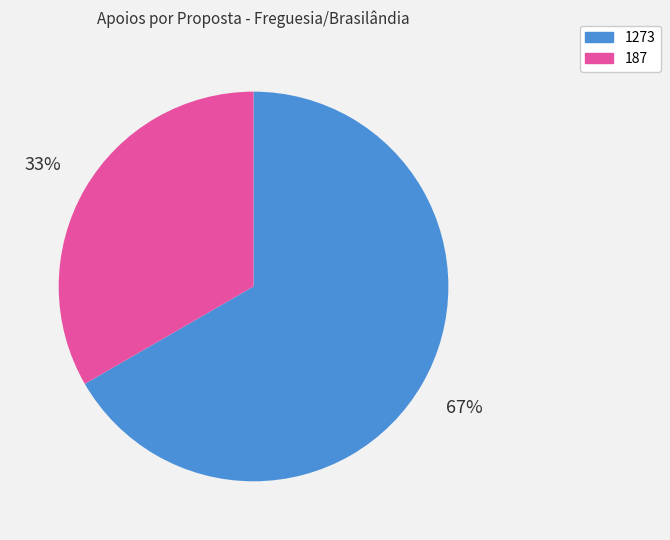

Rank the categories by value from highest to lowest.

1273, 187